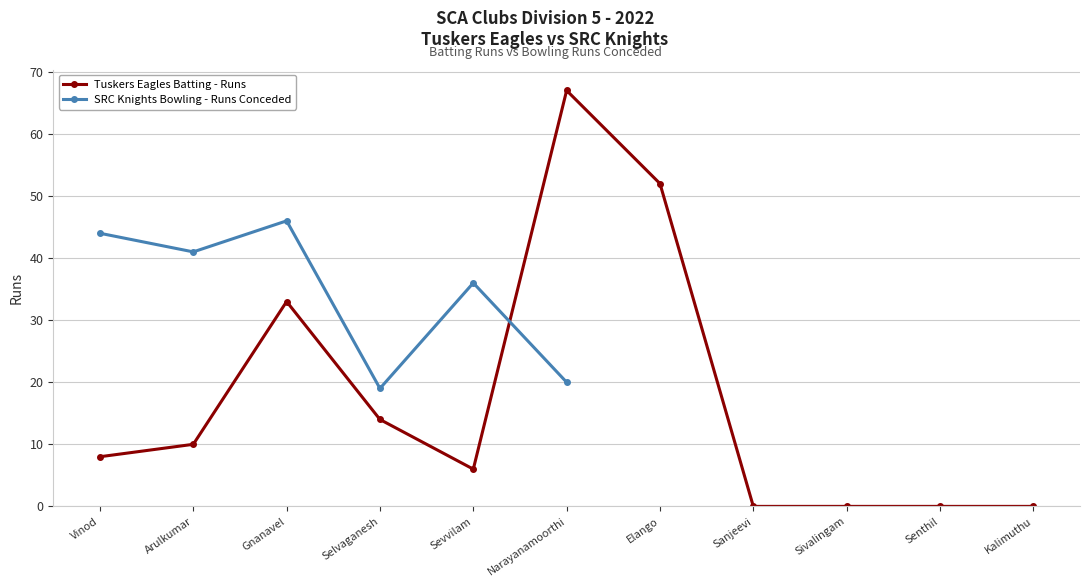

Where is the first local minimum for Tuskers Eagles Batting - Runs?

Sevvilam